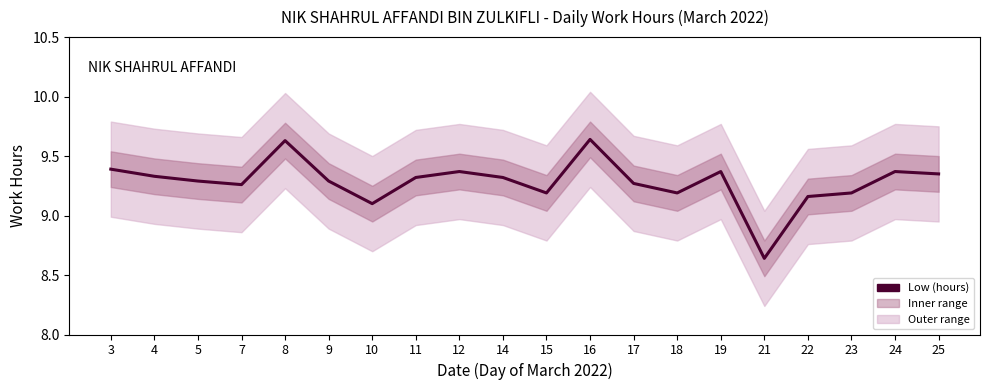

What is the value of the 10th point from the left?

9.3